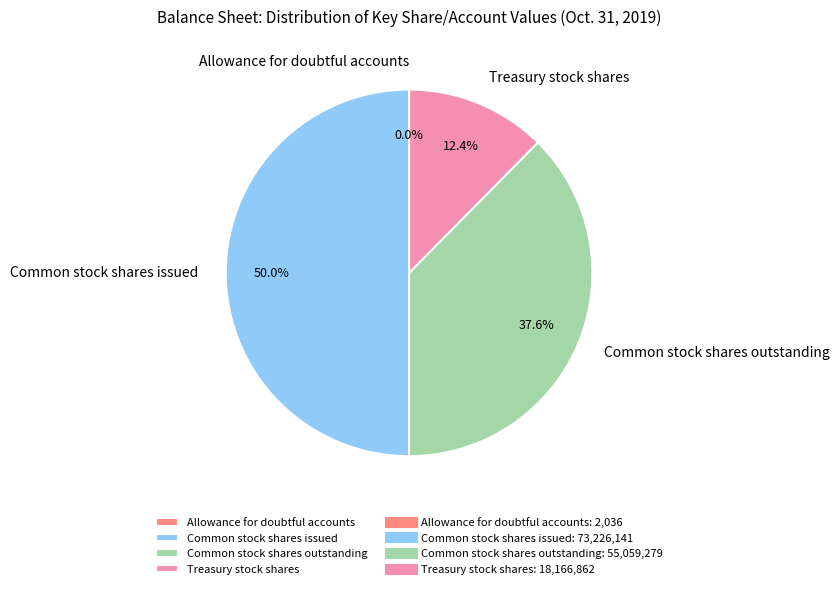

To the nearest percent, what is the difference between the largest and smallest slice percentages?

50%